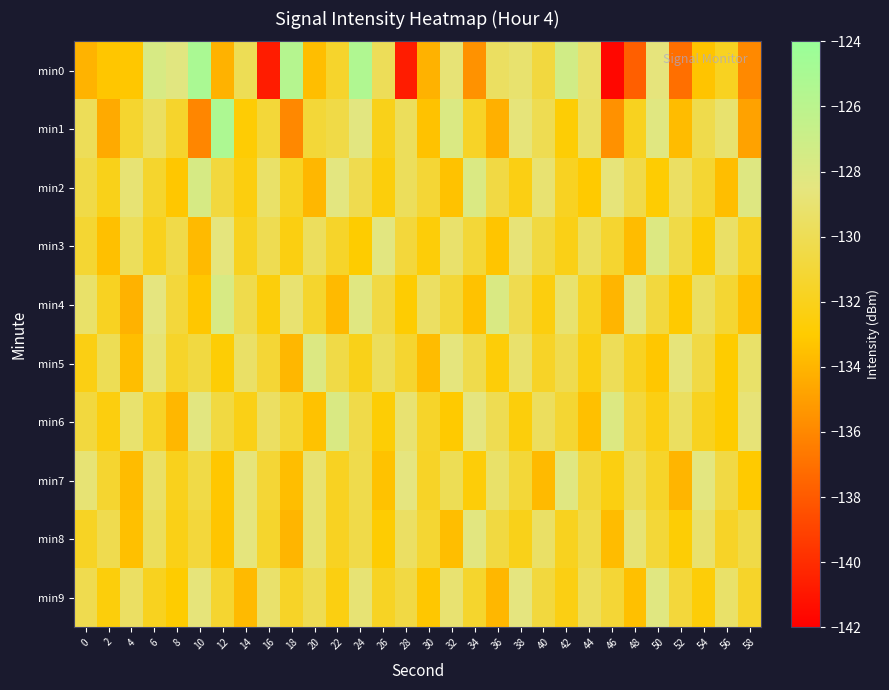

Reading left to right, list all the values displayed in this chart.

min0: 0=-134.1	2=-133.2	4=-133.2	6=-127.7	8=-128.3	10=-125.1	12=-134.1	14=-130.0	16=-140.7	18=-125.7	20=-133.6	22=-131.4	24=-125.4	26=-129.9	28=-140.7	30=-134.1	32=-128.8	34=-135.5	36=-129.6	38=-129.1	40=-130.8	42=-127.3	44=-129.2	46=-141.7	48=-137.8	50=-128.6	52=-137.1	54=-133.3	56=-131.8	58=-135.9
min1: 0=-129.9	2=-134.5	4=-131.3	6=-129.6	8=-131.4	10=-136.1	12=-125.3	14=-132.8	16=-131.0	18=-136.0	20=-131.0	22=-130.5	24=-128.3	26=-132.1	28=-129.8	30=-133.4	32=-127.9	34=-131.6	36=-134.2	38=-128.7	40=-130.1	42=-132.8	44=-129.4	46=-135.6	48=-131.9	50=-128.2	52=-133.7	54=-130.3	56=-129.1	58=-134.8
min2: 0=-130.5	2=-132.1	4=-128.9	6=-131.4	8=-133.2	10=-127.6	12=-130.8	14=-132.5	16=-129.3	18=-131.7	20=-133.9	22=-128.4	24=-130.2	26=-132.6	28=-129.8	30=-131.1	32=-133.4	34=-127.9	36=-130.6	38=-132.3	40=-129.0	42=-131.8	44=-133.1	46=-128.7	48=-130.4	50=-132.9	52=-129.5	54=-131.2	56=-133.6	58=-128.1
min3: 0=-131.2	2=-133.5	4=-129.8	6=-132.0	8=-130.4	10=-133.8	12=-128.6	14=-131.9	16=-130.1	18=-132.4	20=-129.7	22=-131.5	24=-133.0	26=-128.3	28=-130.9	30=-132.7	32=-129.2	34=-131.0	36=-133.3	38=-128.8	40=-130.7	42=-132.2	44=-129.6	46=-131.3	48=-133.7	50=-128.0	52=-130.5	54=-132.8	56=-129.4	58=-131.6
min4: 0=-129.3	2=-131.8	4=-134.1	6=-128.5	8=-130.9	10=-133.2	12=-127.7	14=-130.3	16=-132.6	18=-129.0	20=-131.4	22=-133.8	24=-128.2	26=-130.6	28=-132.9	30=-129.5	32=-131.0	34=-133.4	36=-127.8	38=-130.2	40=-132.5	42=-129.1	44=-131.7	46=-134.0	48=-128.4	50=-130.8	52=-133.1	54=-129.6	56=-131.2	58=-133.5
min5: 0=-132.3	2=-130.0	4=-133.6	6=-128.9	8=-131.5	10=-130.7	12=-132.8	14=-129.4	16=-131.1	18=-133.9	20=-128.0	22=-130.5	24=-132.1	26=-129.8	28=-131.3	30=-133.7	32=-128.6	34=-130.3	36=-132.7	38=-129.2	40=-131.6	42=-130.2	44=-132.4	46=-129.9	48=-131.8	50=-133.2	52=-128.7	54=-130.6	56=-133.0	58=-129.3
min6: 0=-130.8	2=-132.5	4=-129.1	6=-131.6	8=-133.9	10=-128.3	12=-130.7	14=-132.2	16=-129.5	18=-131.0	20=-133.4	22=-127.8	24=-130.4	26=-132.8	28=-129.0	30=-131.5	32=-133.1	34=-128.5	36=-130.1	38=-132.6	40=-129.7	42=-131.2	44=-133.5	46=-128.0	48=-130.9	50=-132.3	52=-129.6	54=-131.9	56=-133.0	58=-128.8
min7: 0=-128.9	2=-131.3	4=-133.7	6=-129.4	8=-132.0	10=-130.5	12=-133.2	14=-128.7	16=-131.1	18=-133.6	20=-129.0	22=-131.8	24=-130.3	26=-133.4	28=-128.5	30=-131.6	32=-130.0	34=-132.7	36=-129.3	38=-131.0	40=-133.8	42=-128.2	44=-130.8	46=-132.4	48=-129.9	50=-131.5	52=-134.0	54=-128.4	56=-130.6	58=-133.1
min8: 0=-131.7	2=-130.2	4=-133.5	6=-129.8	8=-132.2	10=-130.9	12=-133.3	14=-128.6	16=-131.4	18=-134.0	20=-129.1	22=-131.8	24=-130.4	26=-132.9	28=-129.5	30=-131.2	32=-133.6	34=-128.3	36=-130.7	38=-132.1	40=-129.4	42=-131.9	44=-130.3	46=-133.7	48=-128.9	50=-131.0	52=-132.8	54=-129.2	56=-131.6	58=-130.5
min9: 0=-130.2	2=-132.6	4=-129.5	6=-131.9	8=-133.0	10=-128.7	12=-131.3	14=-133.8	16=-129.2	18=-131.6	20=-130.1	22=-132.4	24=-128.9	26=-131.7	28=-130.6	30=-133.2	32=-129.0	34=-131.4	36=-133.9	38=-128.5	40=-130.8	42=-132.3	44=-129.7	46=-131.1	48=-133.5	50=-128.2	52=-130.9	54=-132.7	56=-129.3	58=-131.5